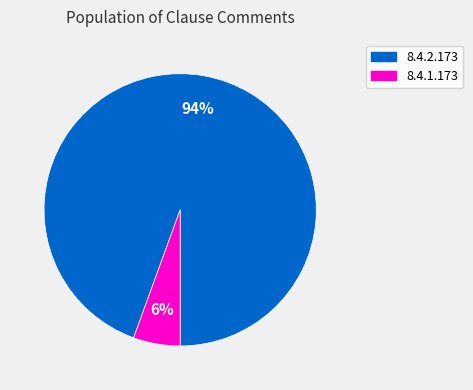

How many slices are in this pie chart?

2